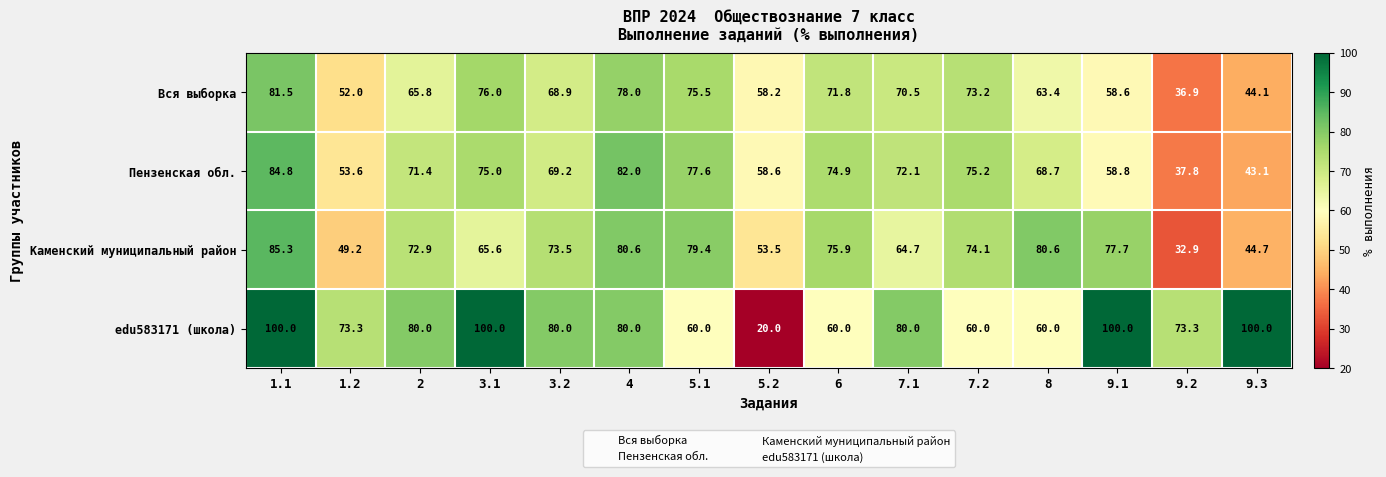

What is the difference between the highest and lowest values at 7.2?

15.2